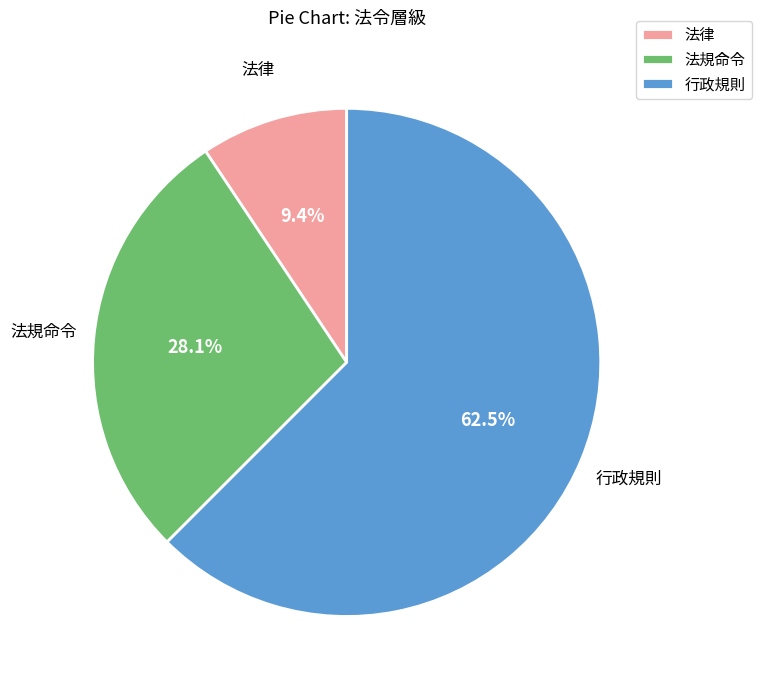

The 法律 slice represents 22% of the pie. True or false?

False